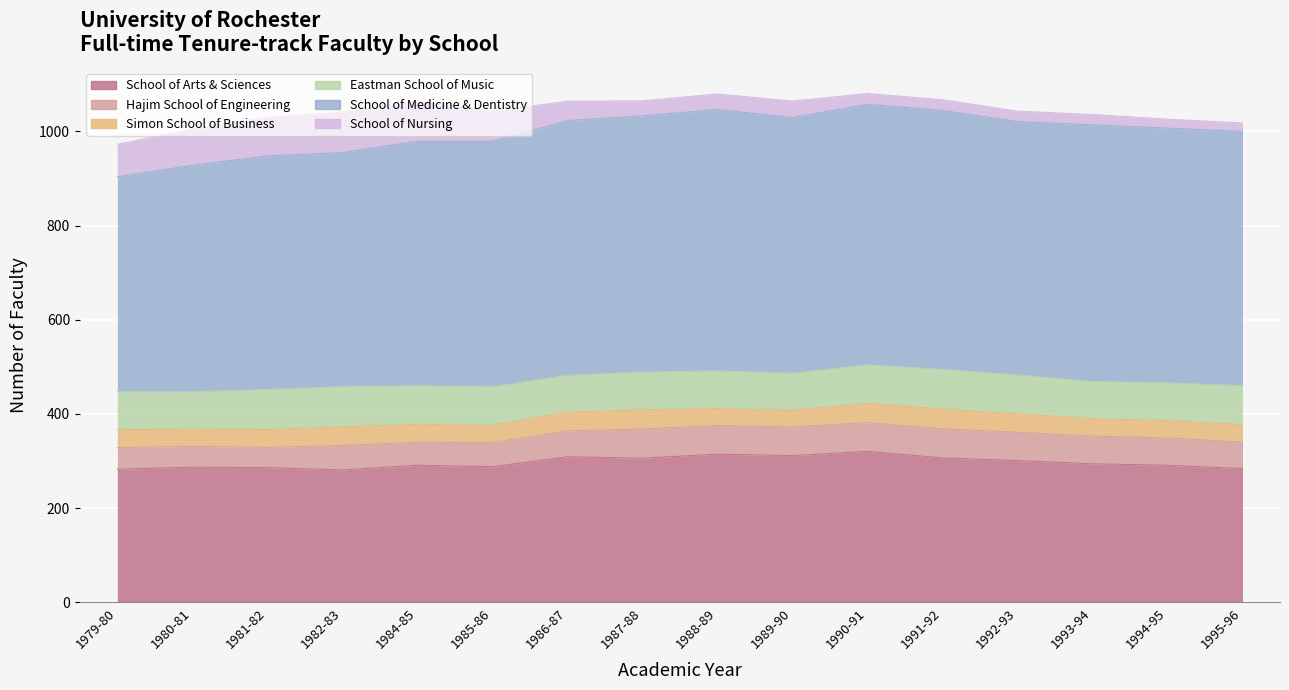

What is the sum of the Hajim School of Engineering values at 1990-91 and 1979-80?

107.0